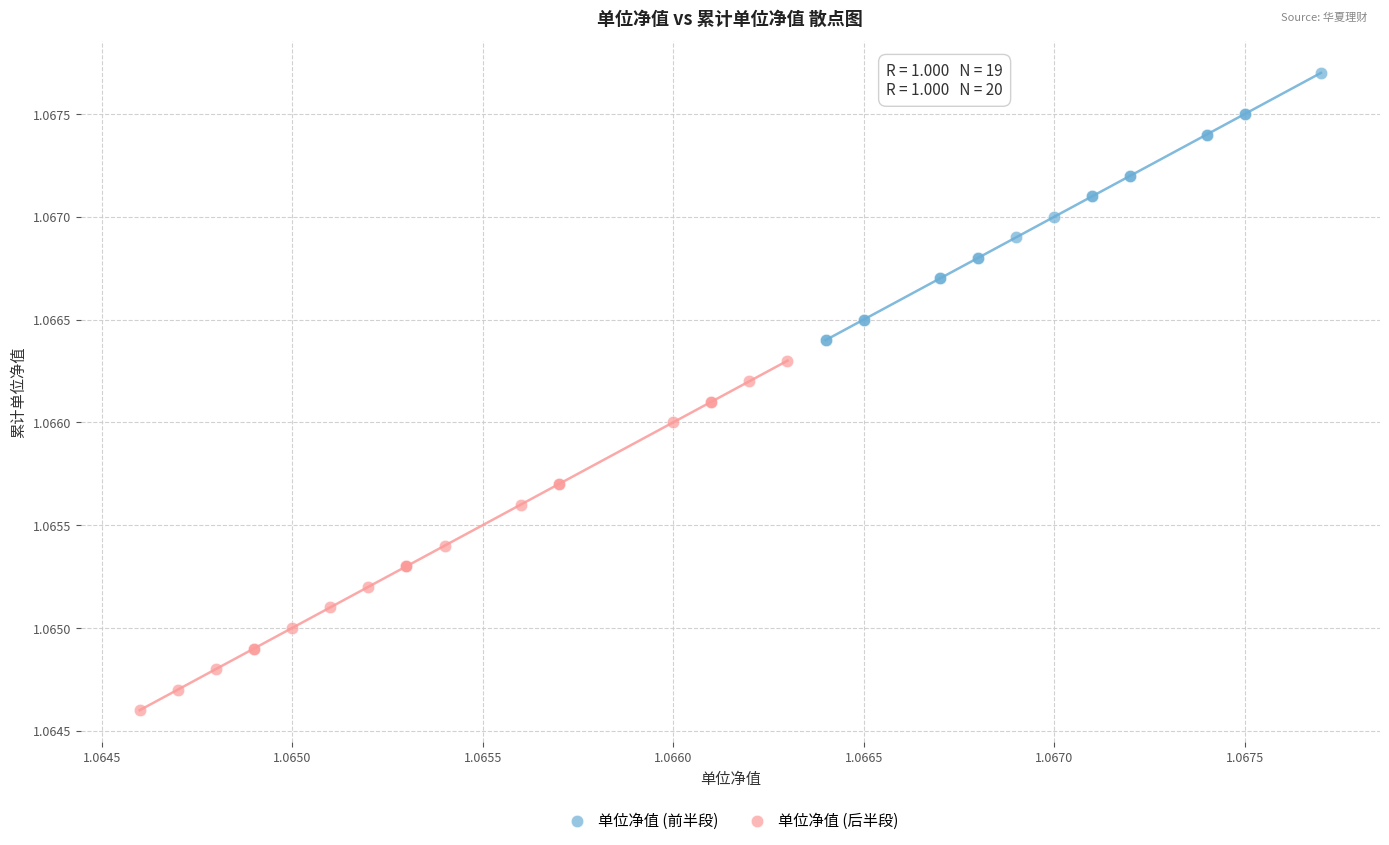

Which series has the largest Y range (max minus min)?

单位净值 (后半段)